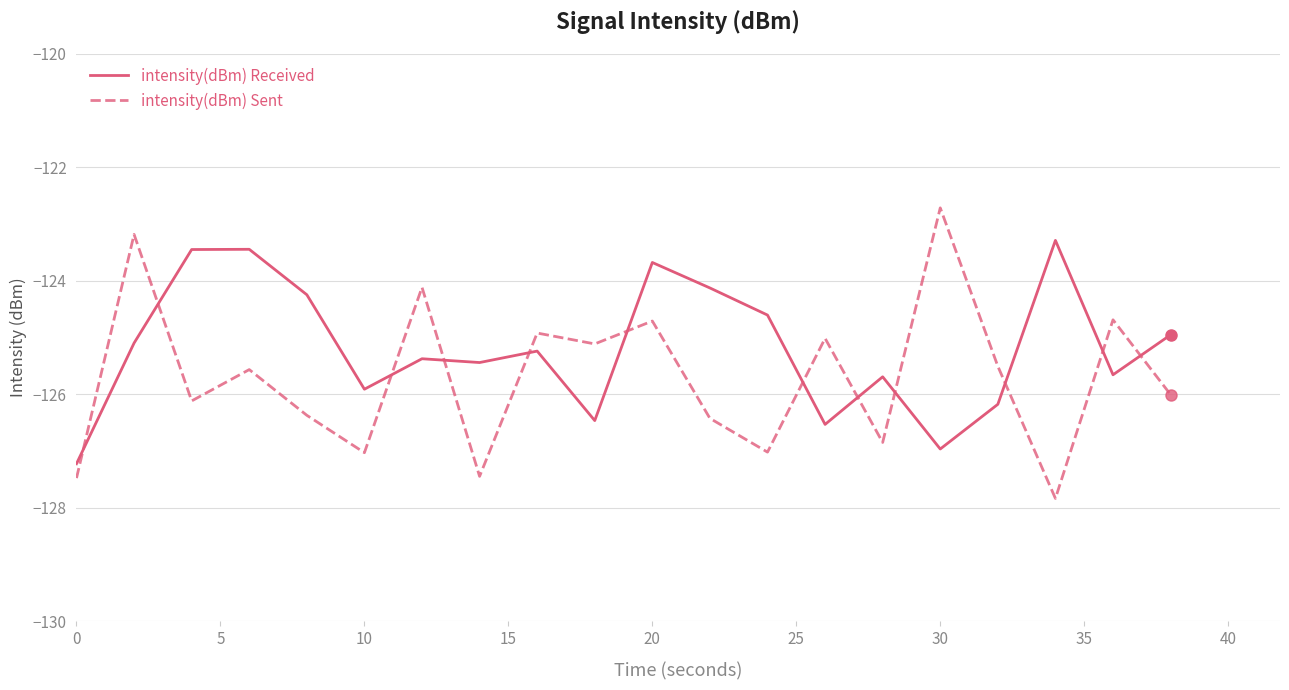

Which series has the largest range (max minus min)?

intensity(dBm) Sent